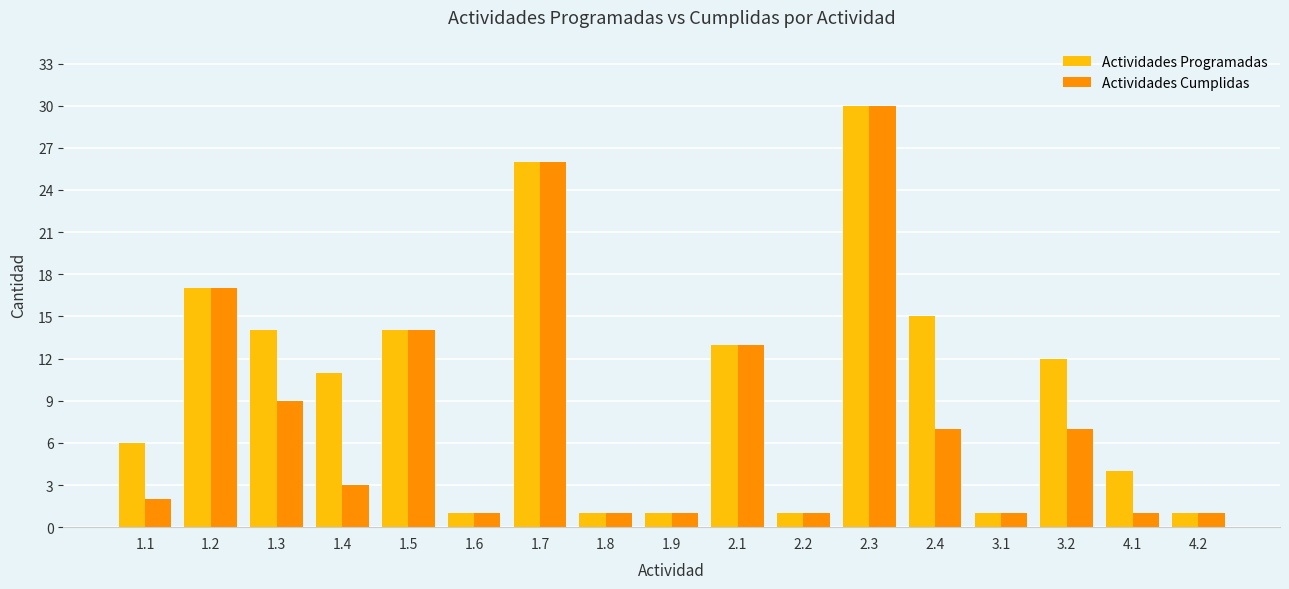

True or false: Actividades Cumplidas has a value of 1 at 1.8.

True